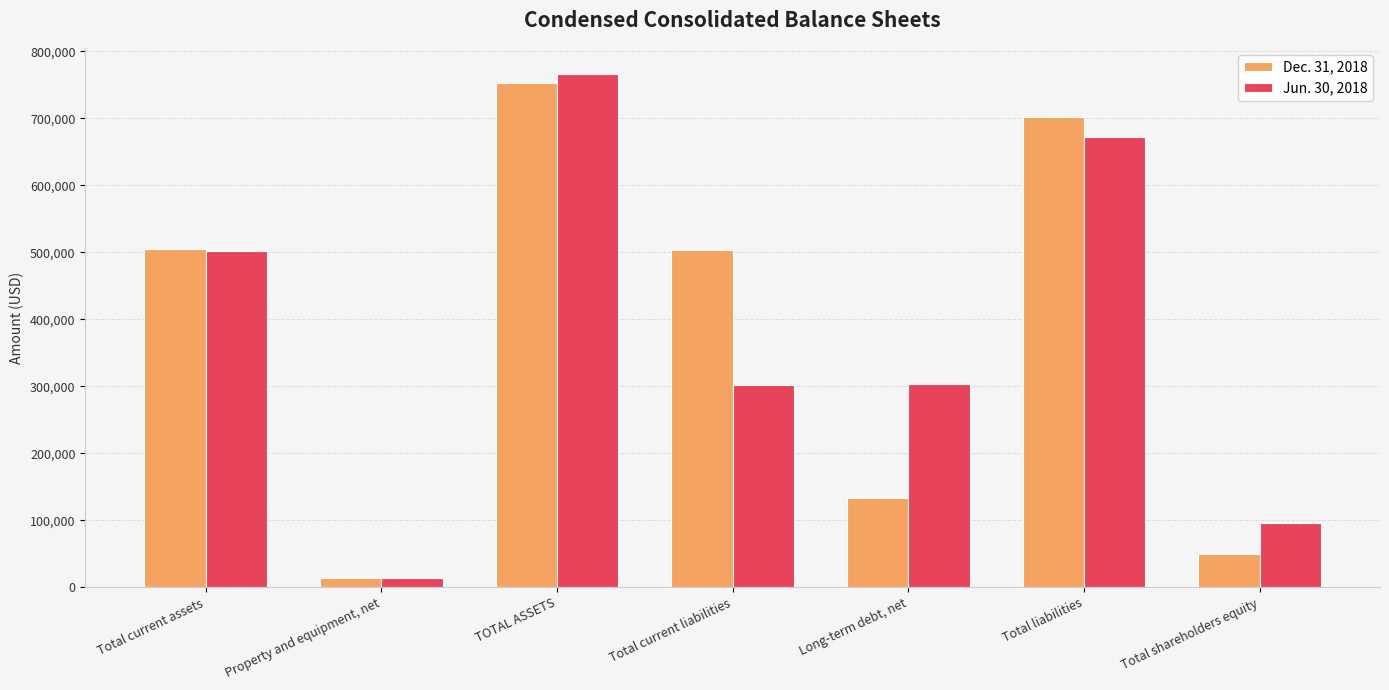

Rank the series at Total liabilities from highest to lowest value.

Dec. 31, 2018, Jun. 30, 2018